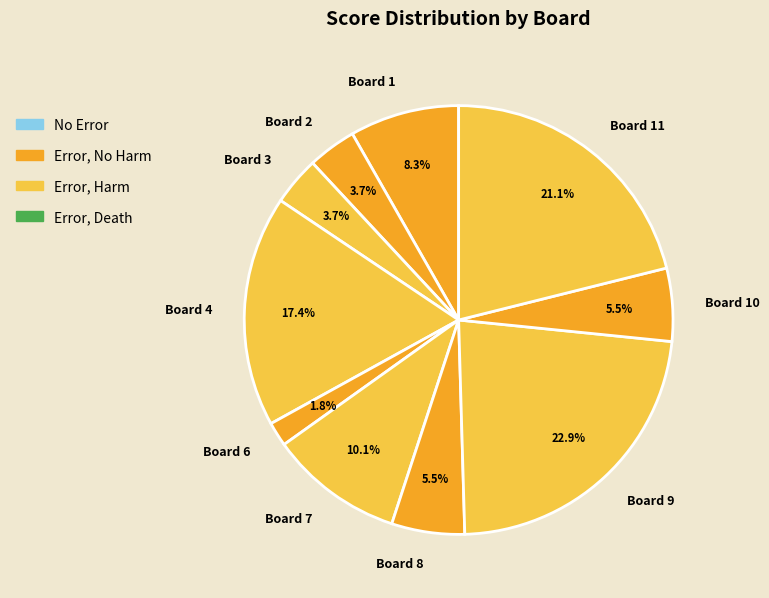

What is the ratio of the value at Board 9 to the value at Board 8?

4.2